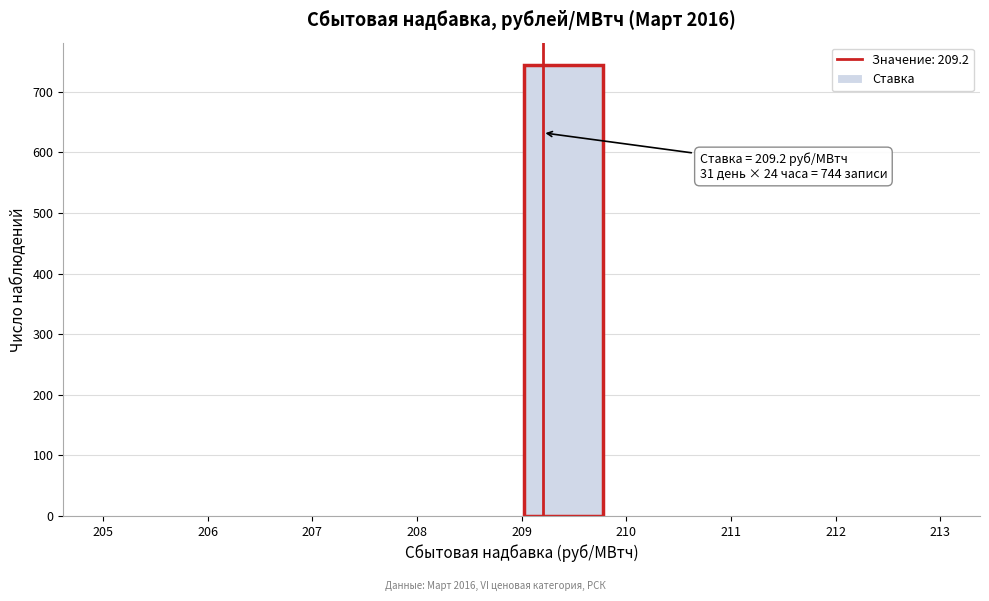

Over which range of the x-axis is the bar tallest?

209.0 to 209.8